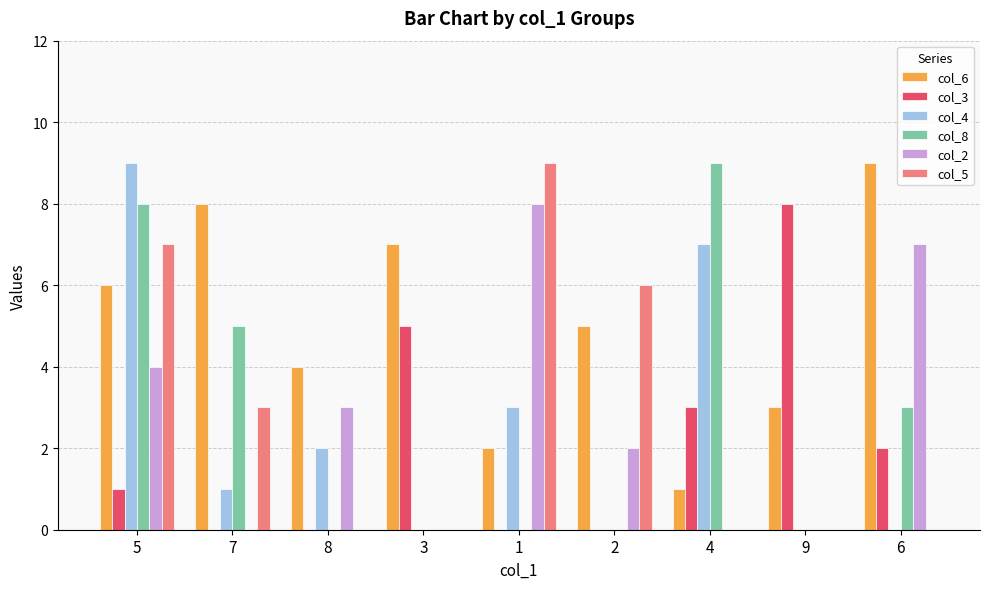

How many col_2 values are between 0 and 4?

7